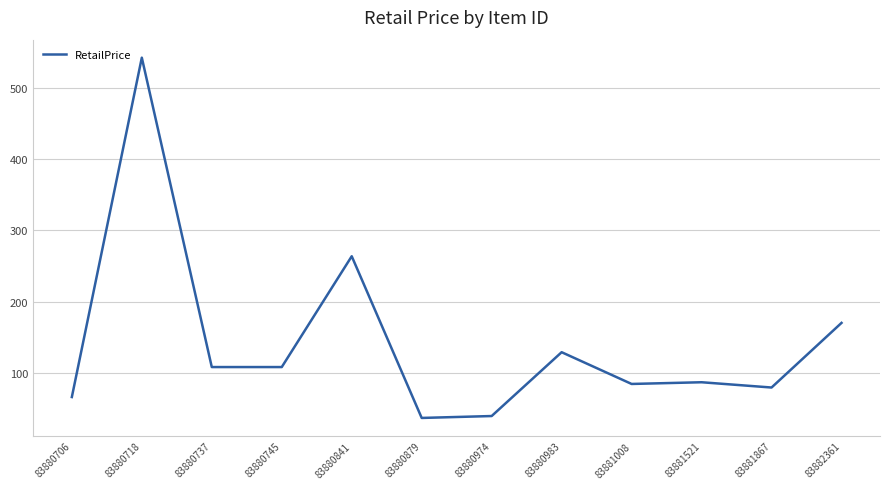

Approximately how many times larger is the value at 83880974 compared to 83880841?

0.1